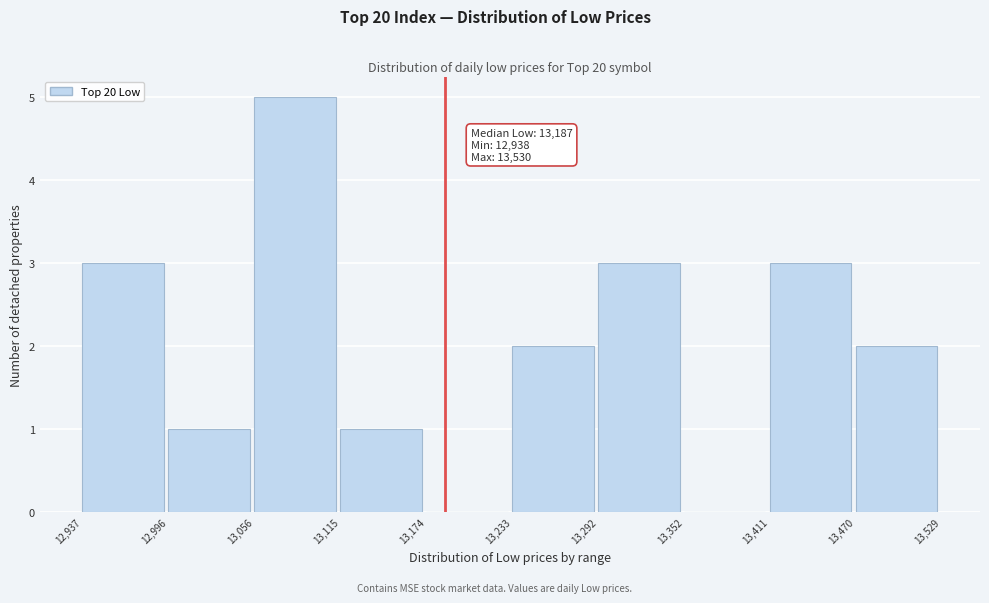

Which range on the x-axis has the tallest bar?

13,056 to 13,115